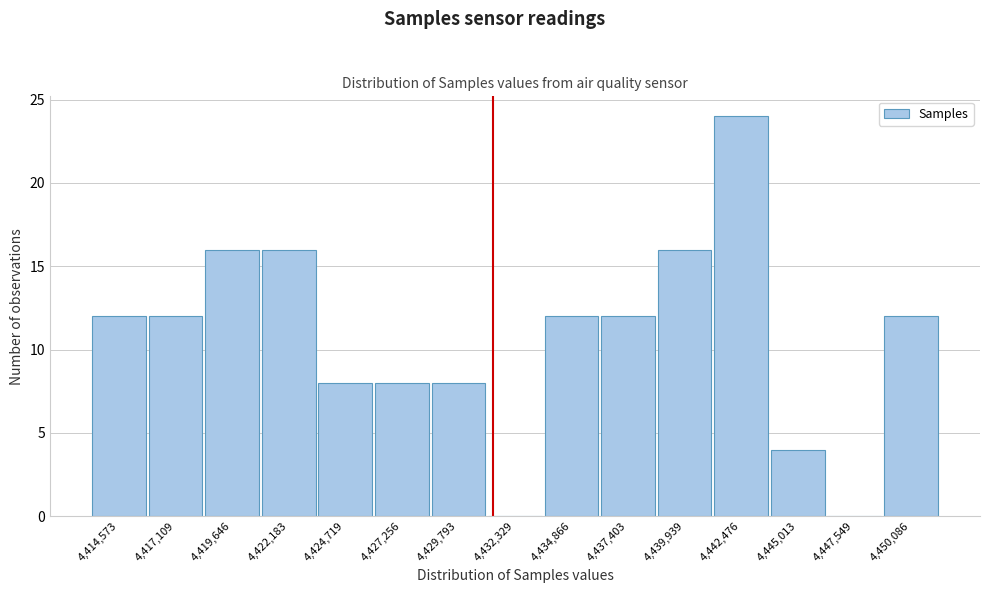

Reading left to right, extract all data points from this chart.

4,414,573=12	4,417,109=12	4,419,646=16	4,422,183=16	4,424,719=8	4,427,256=8	4,429,793=8	4,432,329=0	4,434,866=12	4,437,403=12	4,439,939=16	4,442,476=24	4,445,013=4	4,447,549=0	4,450,086=12